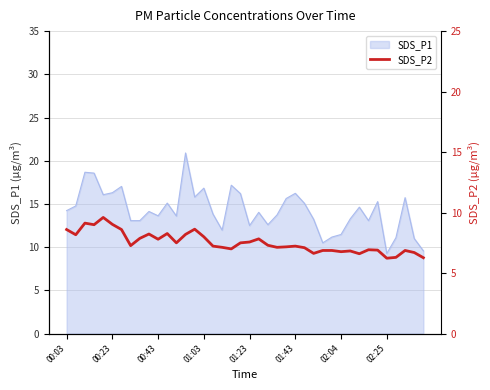

What is the highest value of the SDS_P1 series?

20.9